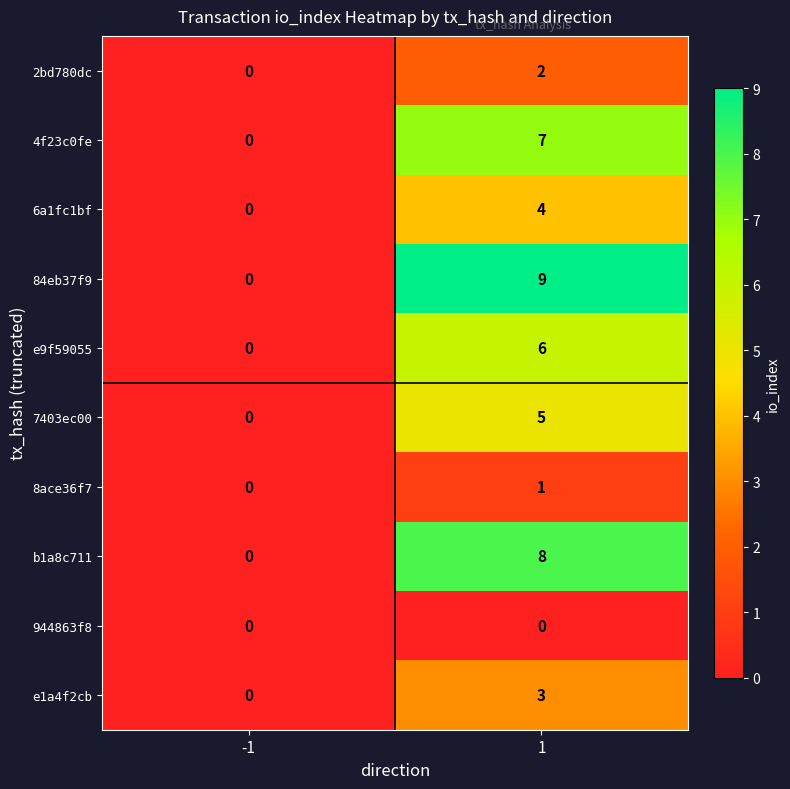

What is the difference between the maximum and minimum values in the 84eb37f9 series?

9